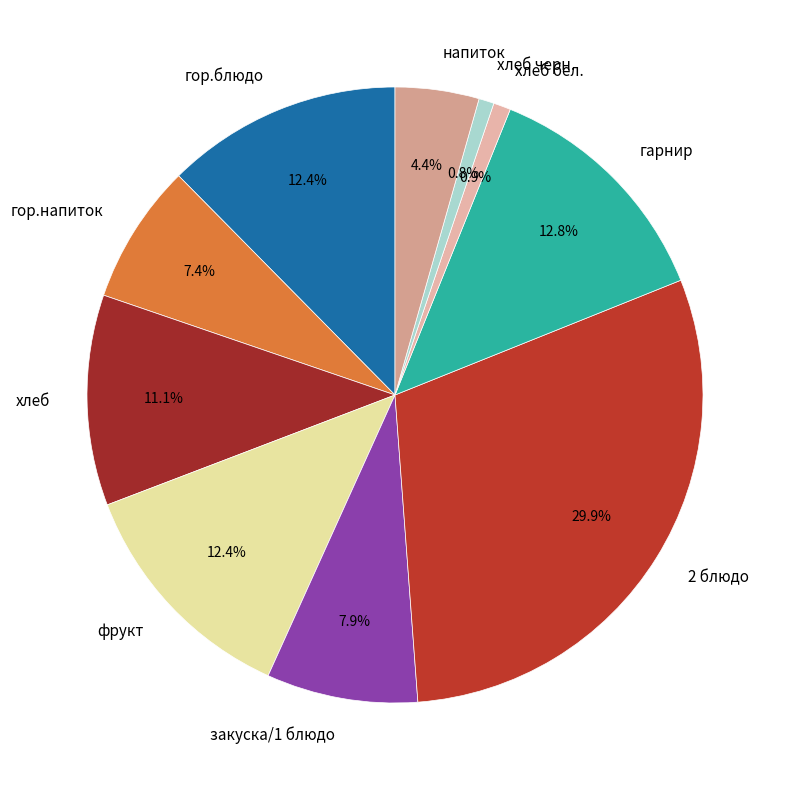

To the nearest percent, what portion does хлеб черн. represent?

1%